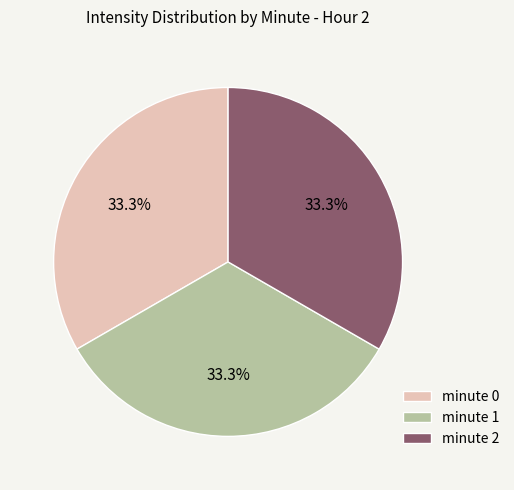

Is minute 2 the majority of the pie?

No